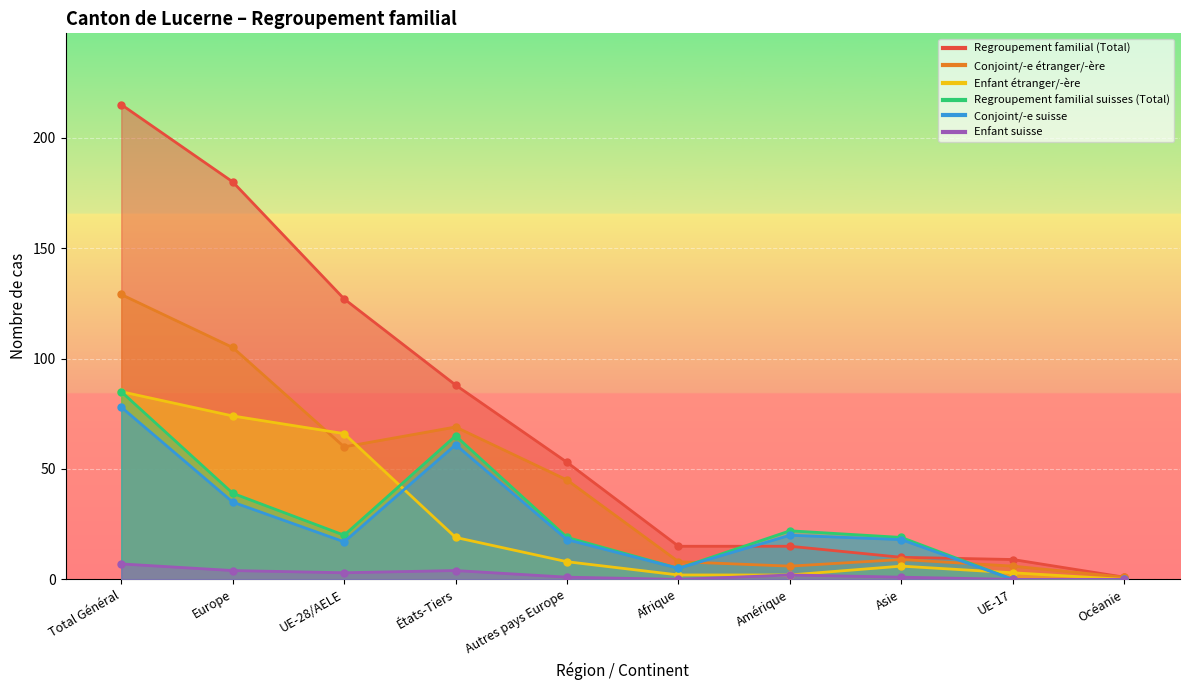

The value of Enfant suisse at États-Tiers is 4. True or false?

True